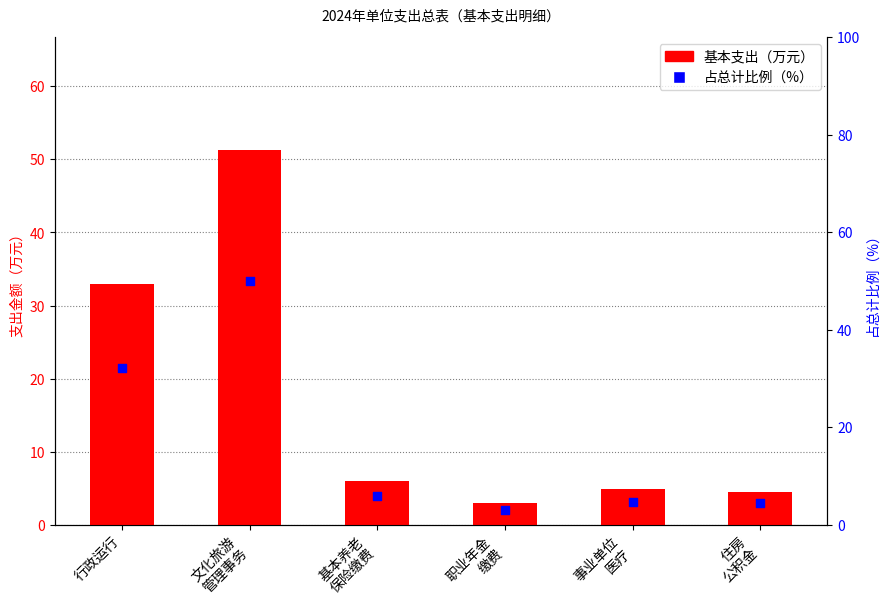

Is the value of 占总计比例（%） at 文化旅游
管理事务 greater than the value of 基本支出（万元） at 基本养老
保险缴费?

Yes